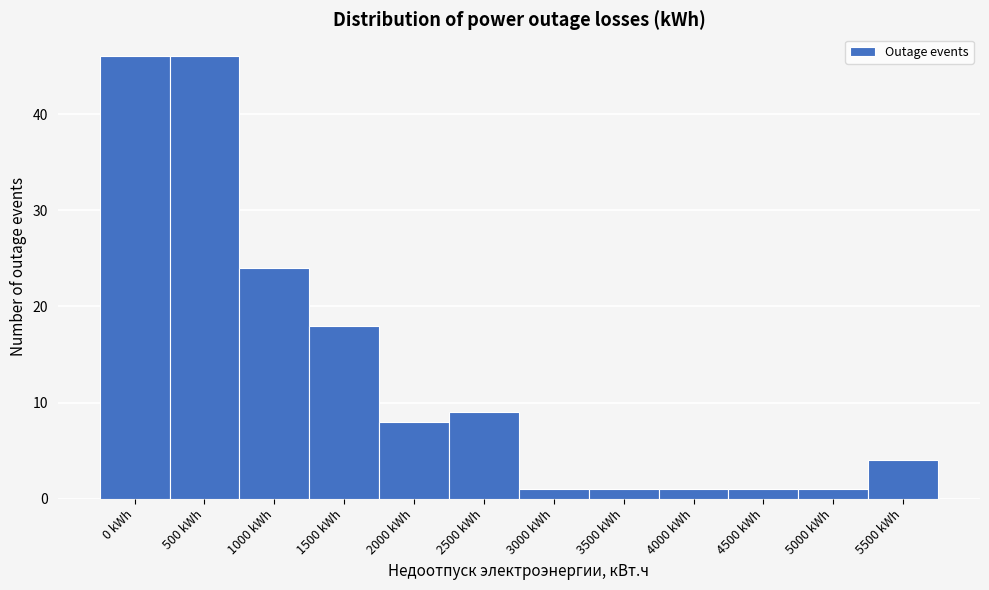

Reading left to right, what are all the values shown in this chart?

46	46	24	18	8	9	1	1	1	1	1	4